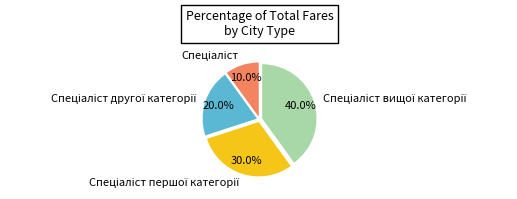

Is there a majority slice in this chart?

No